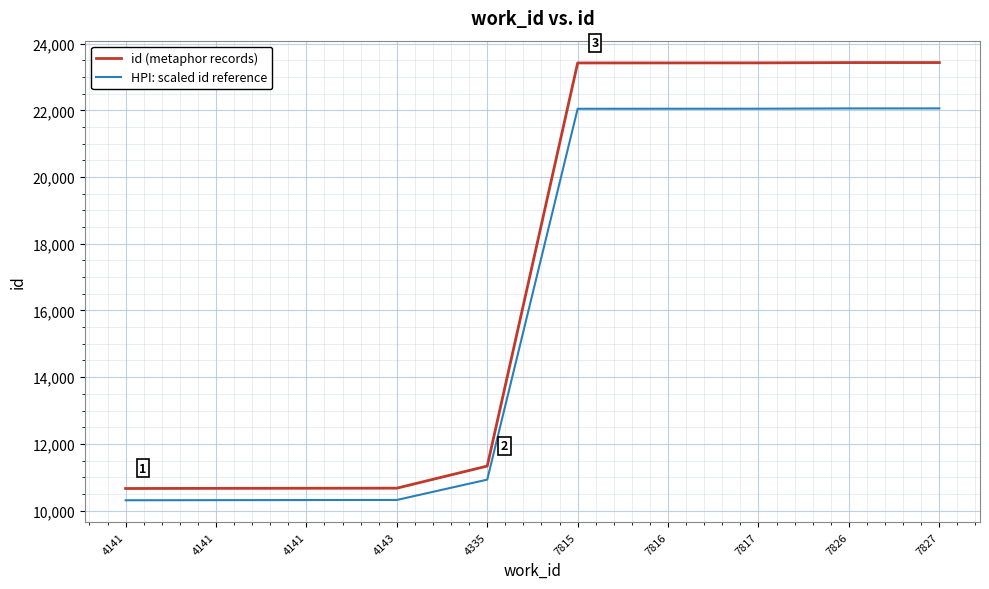

What are all the series names shown in the legend?

id (metaphor records), HPI: scaled id reference